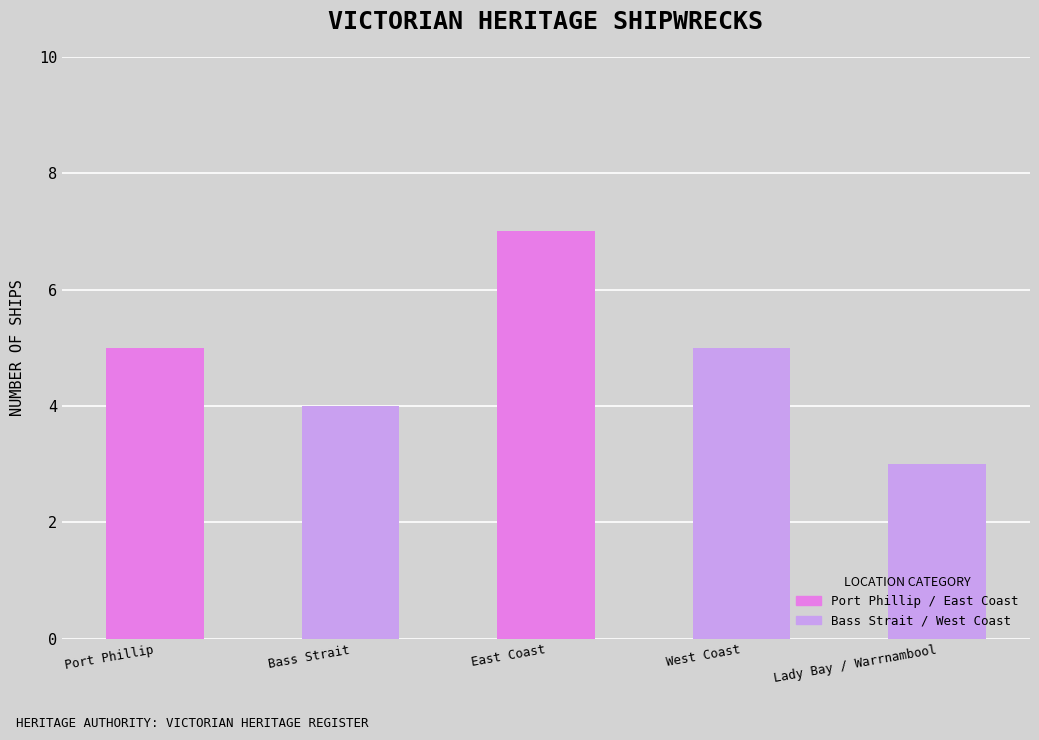

Approximately how many times larger is the value at Port Phillip compared to Bass Strait?

1.2